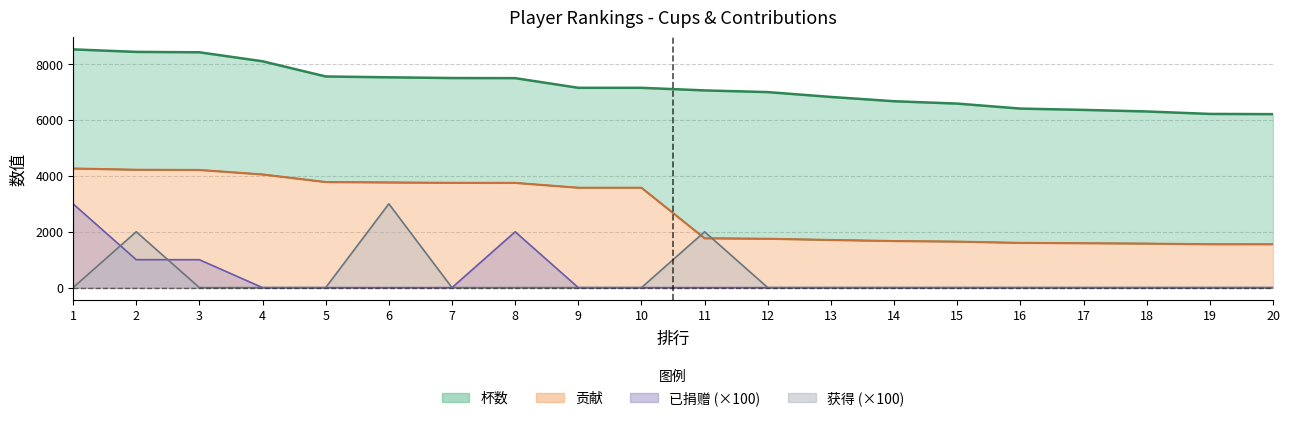

What is the sum of the 贡献 values at 10 and 1?

7842